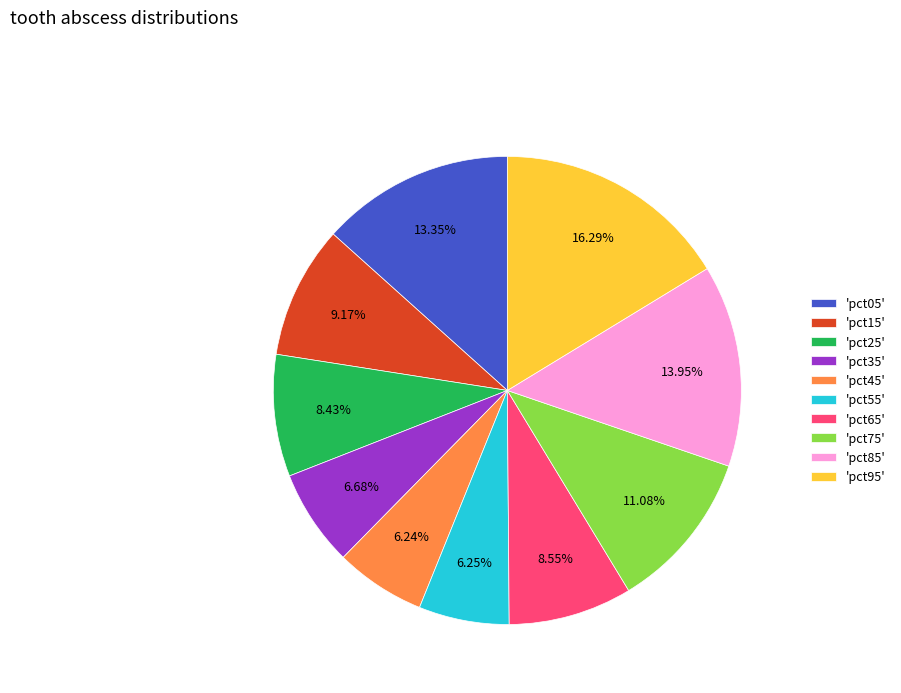

Between 'pct75' and 'pct35', which is larger?

'pct75'